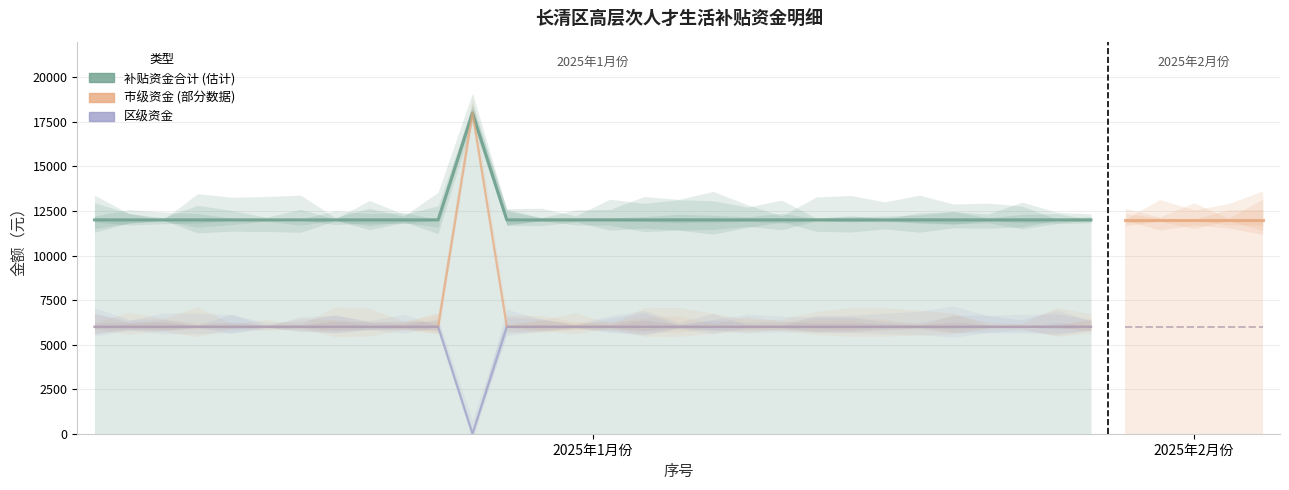

Reading left to right, what are all the values shown in this chart?

补贴资金合计: 12000	12000	12000	12000	12000	12000	12000	12000	12000	12000	12000	18000	12000	12000	12000	12000	12000	12000	12000	12000	12000	12000	12000	12000	12000	12000	12000	12000	12000	12000
市级资金: 6000	6000	6000	6000	6000	6000	6000	6000	6000	6000	6000	18000	6000	6000	6000	6000	6000	6000	6000	6000	6000	6000	6000	6000	6000	6000	6000	6000	6000	6000
区级资金: 6000	6000	6000	6000	6000	6000	6000	6000	6000	6000	6000	0	6000	6000	6000	6000	6000	6000	6000	6000	6000	6000	6000	6000	6000	6000	6000	6000	6000	6000